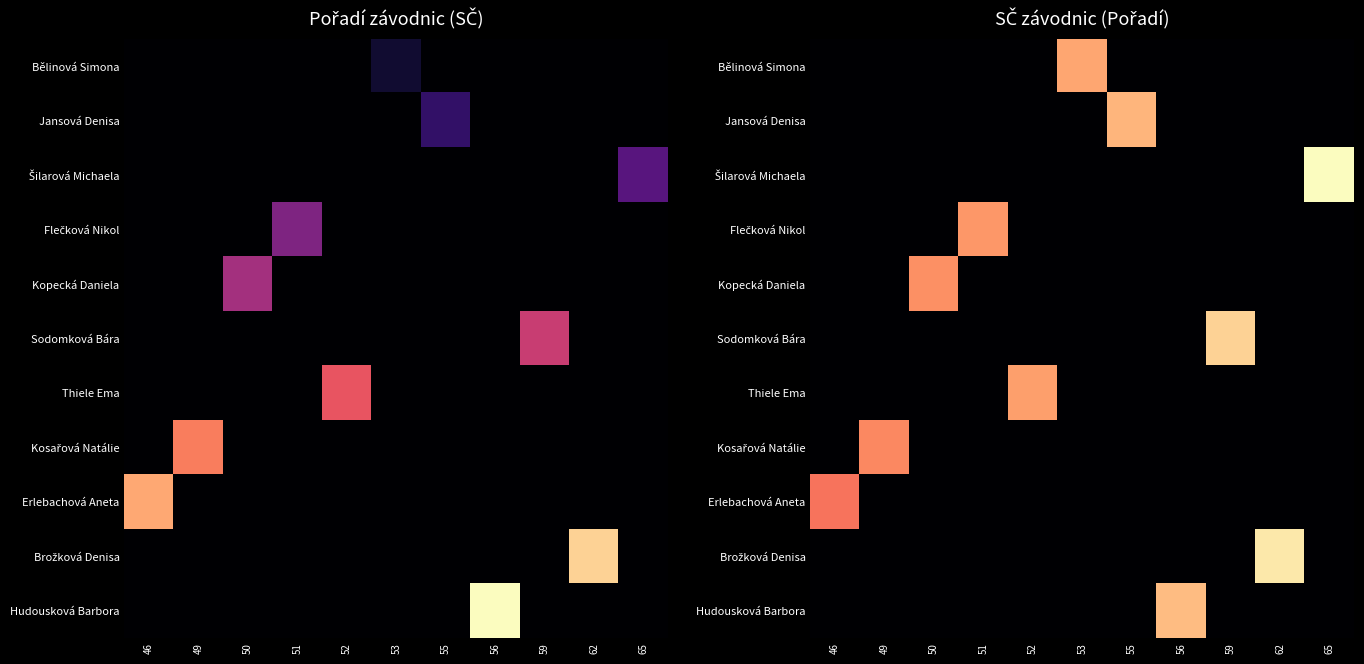

At which label does Bělinová Simona reach its peak?

53